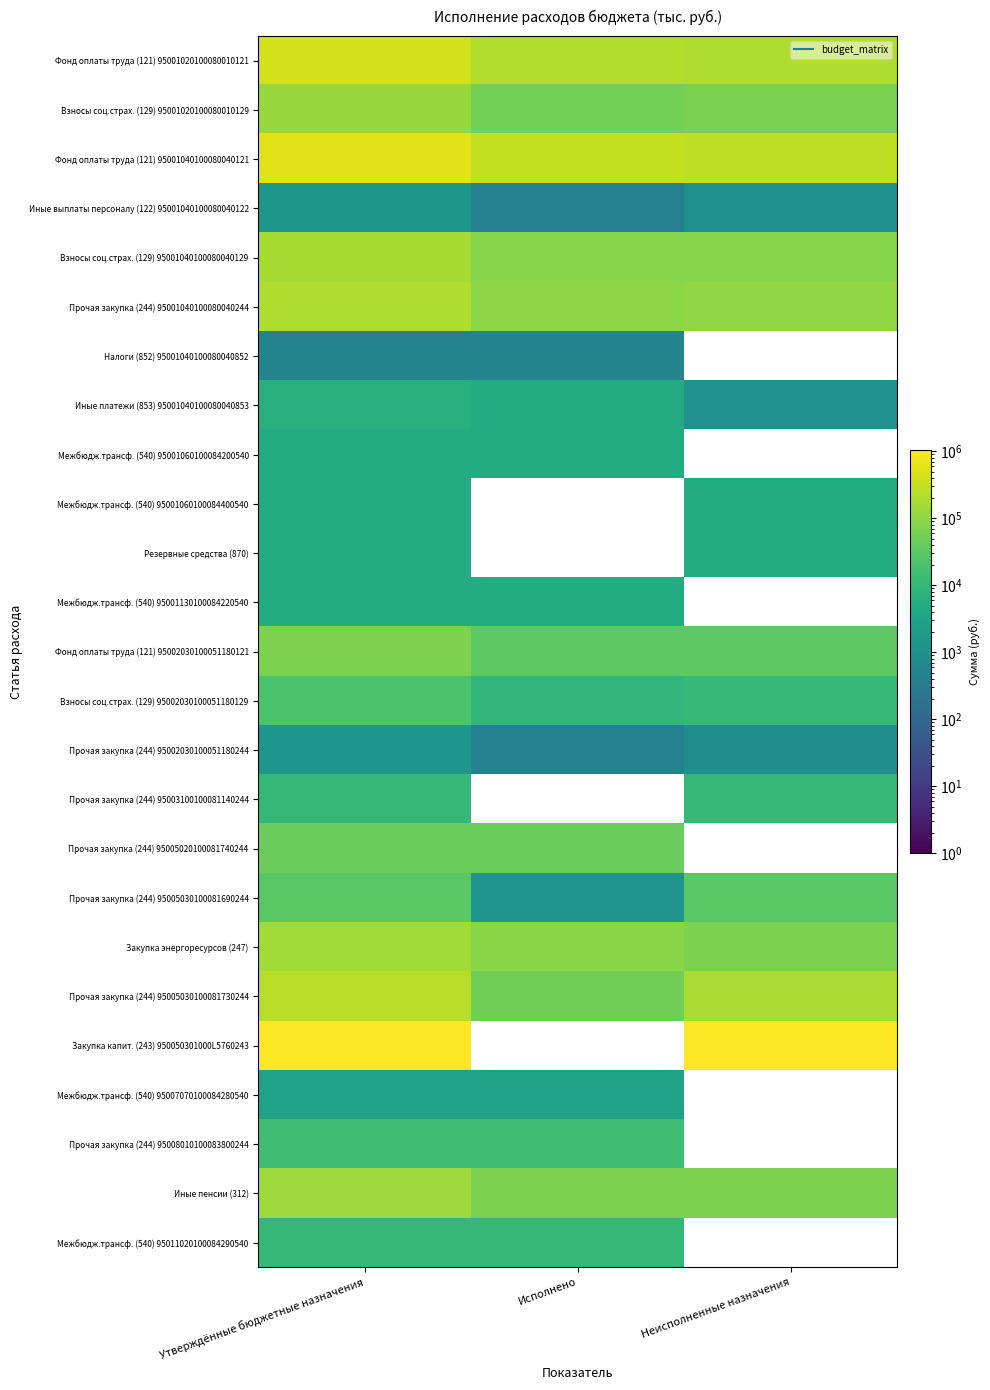

What is the total value across all series at Неисполненные назначения?

2194213.4